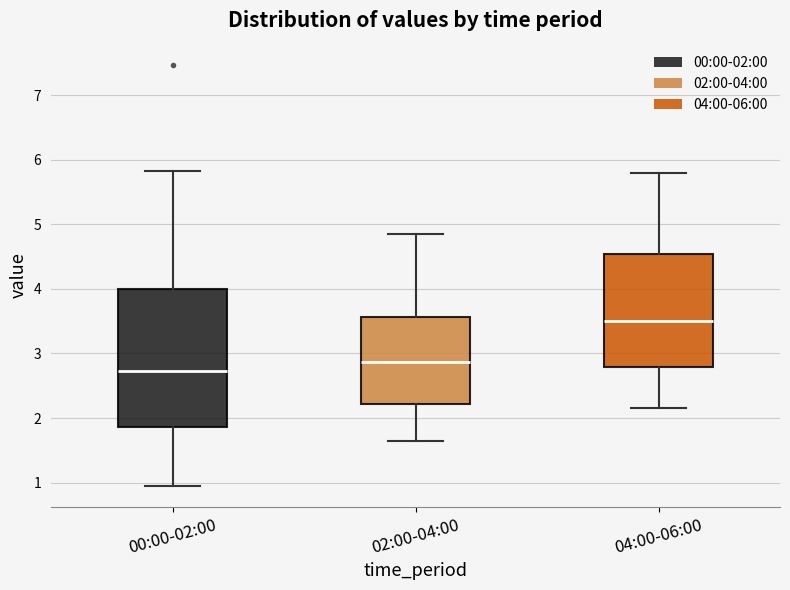

Comparing the boxes themselves (not the whiskers), which one is the tallest?

00:00-02:00